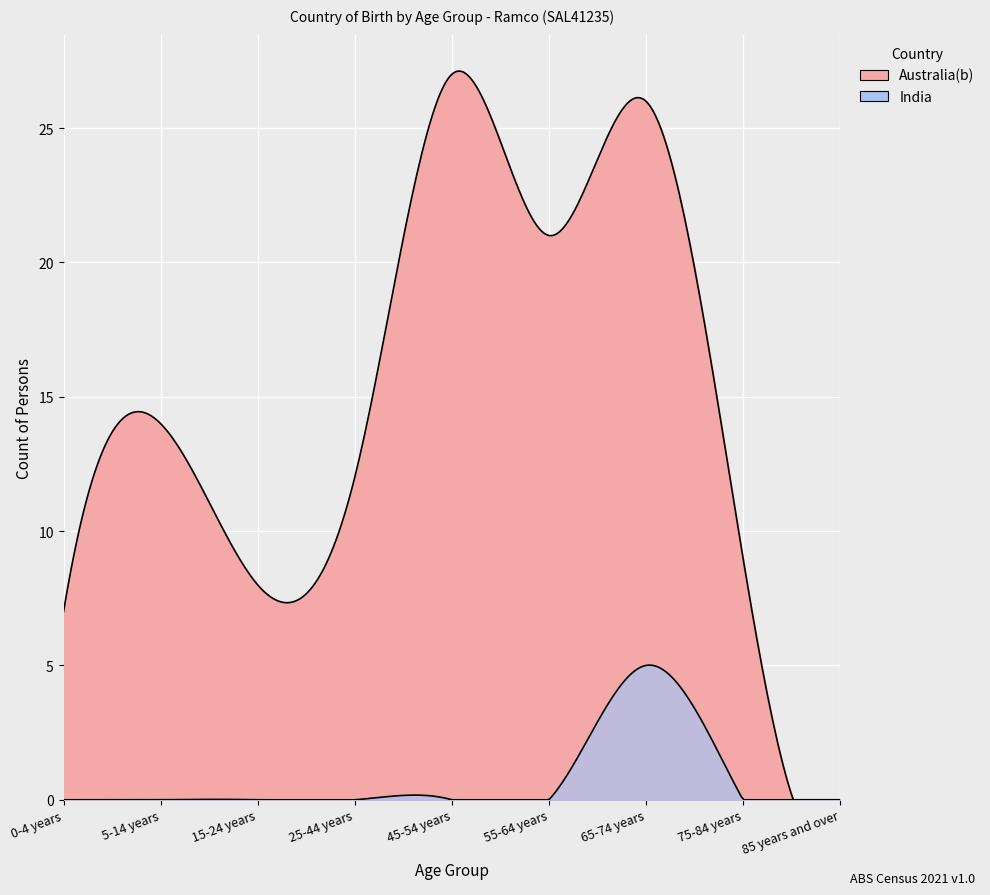

Which category has the highest value in the India series?

65-74 years